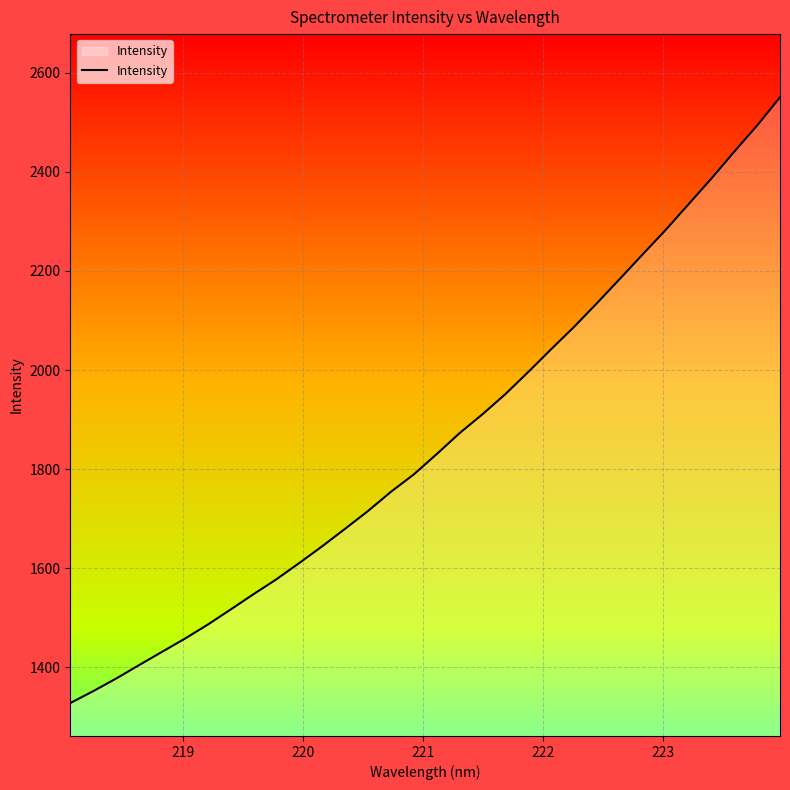

What is the maximum value shown in the chart?

2550.3